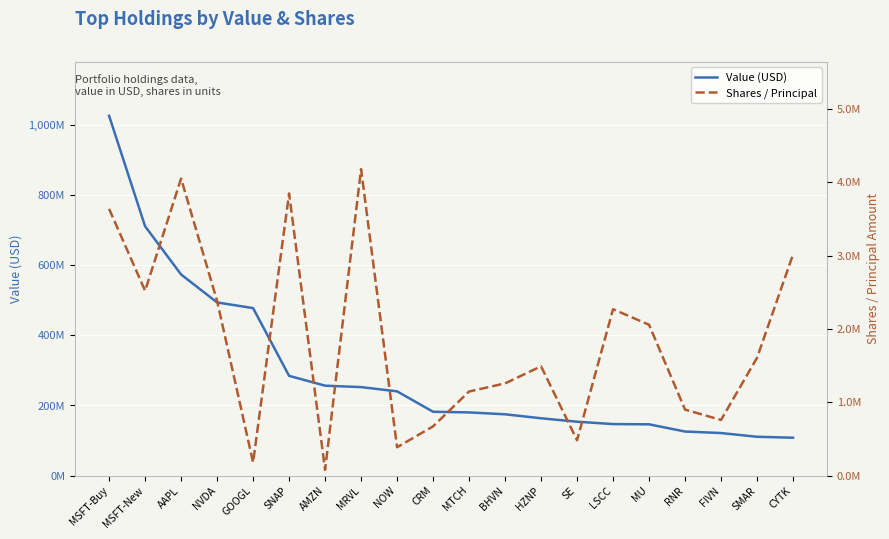

List the series in order of their peak value, lowest first.

Shares / Principal, Value (USD)